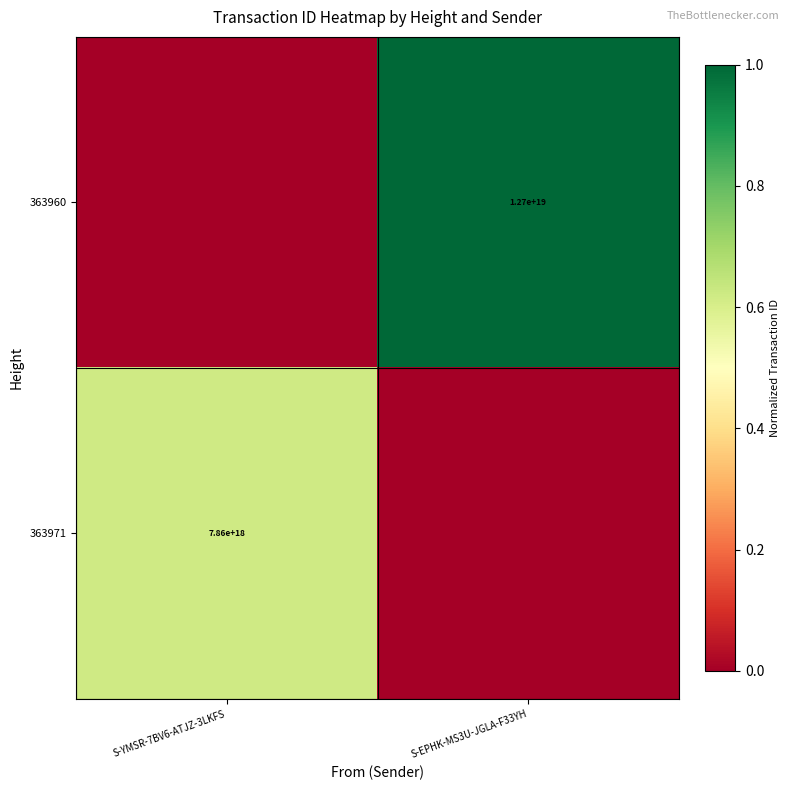

The value of 363971 at S-YMSR-7BV6-ATJZ-3LKFS is 7860000000000000000. True or false?

True